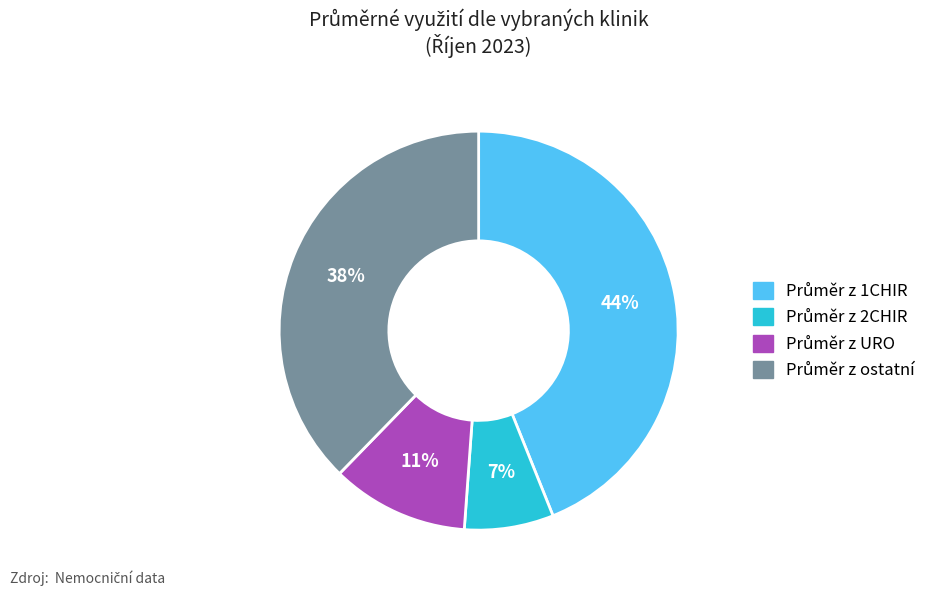

Does any single category account for the majority?

No